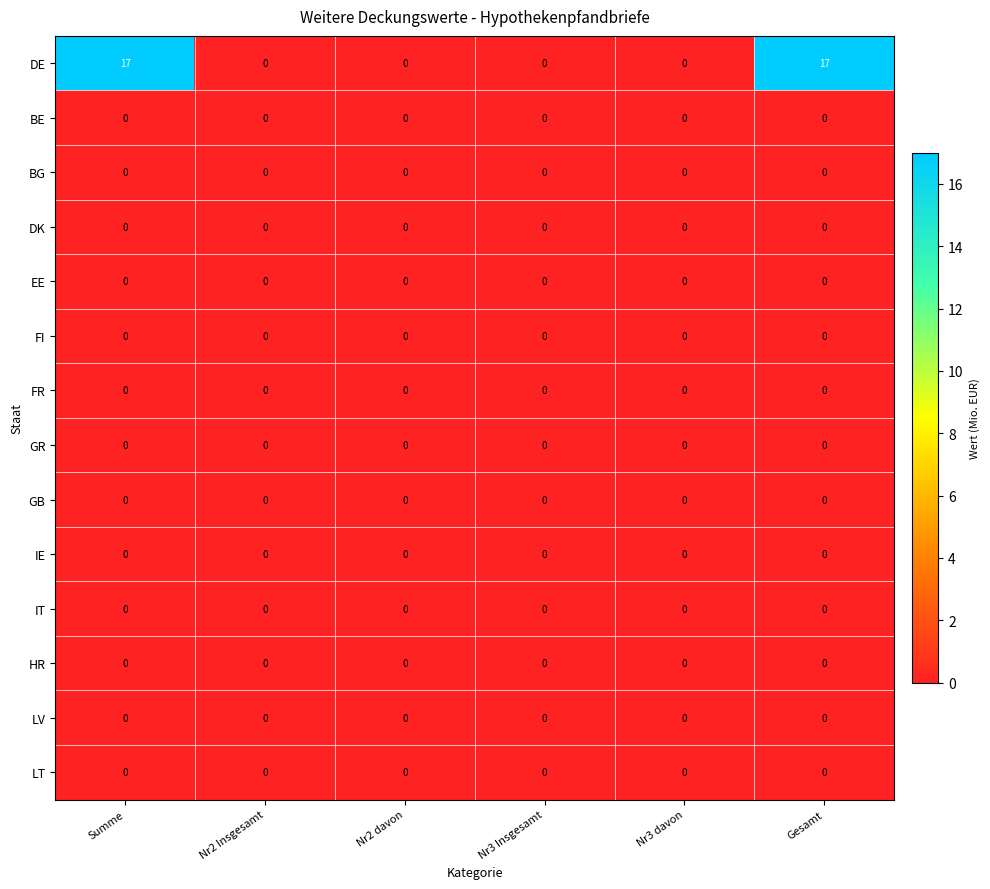

What is the total value across all series at Summe?

17